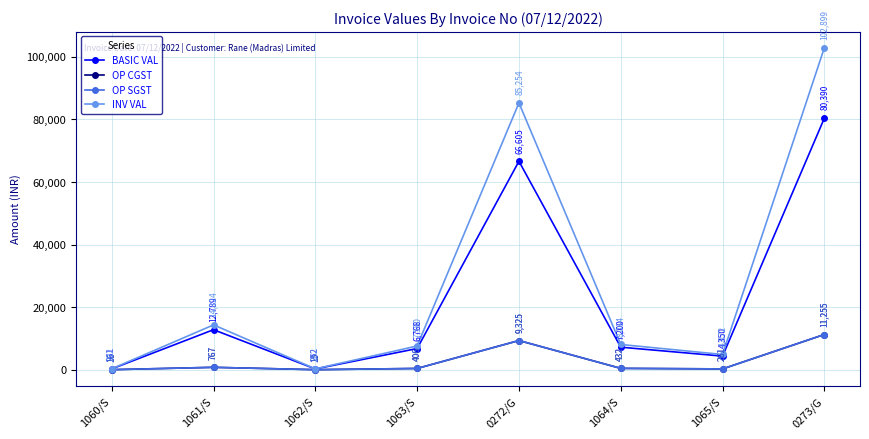

At which label is BASIC VAL closest to 40321?

0272/G